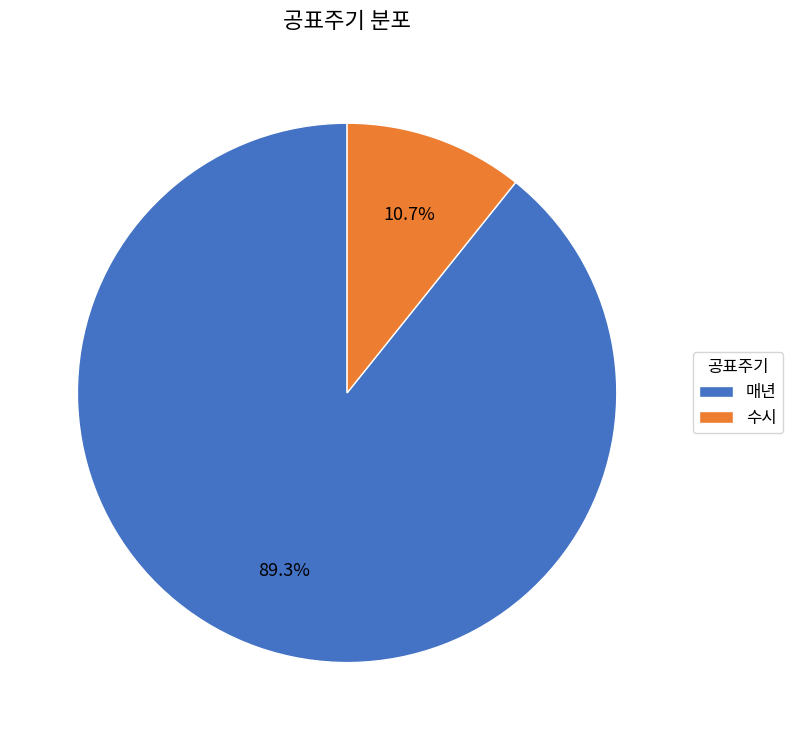

Which slice represents more than half of the pie?

매년